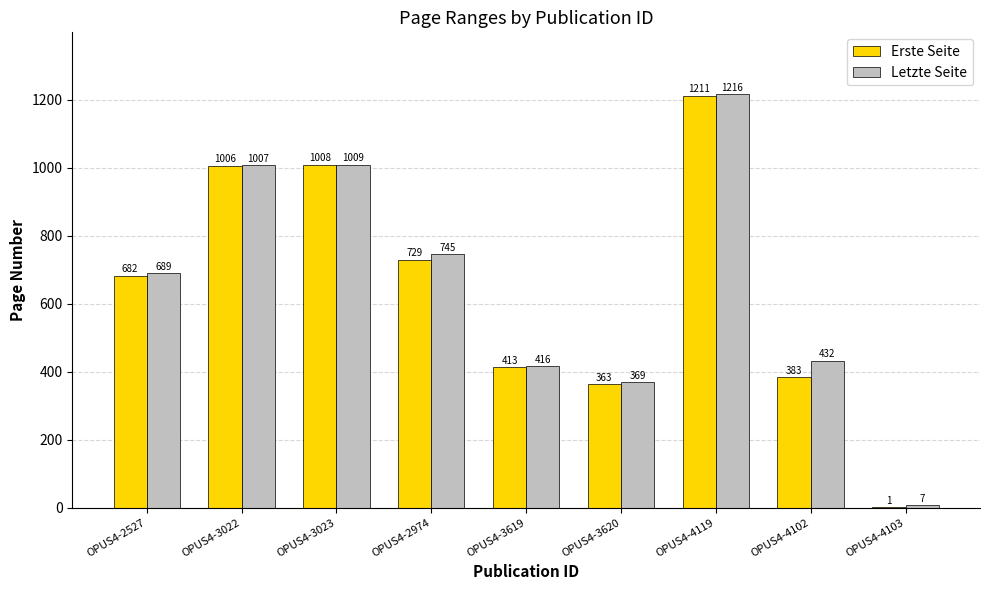

At which category does the chart reach its peak across all series?

OPUS4-4119